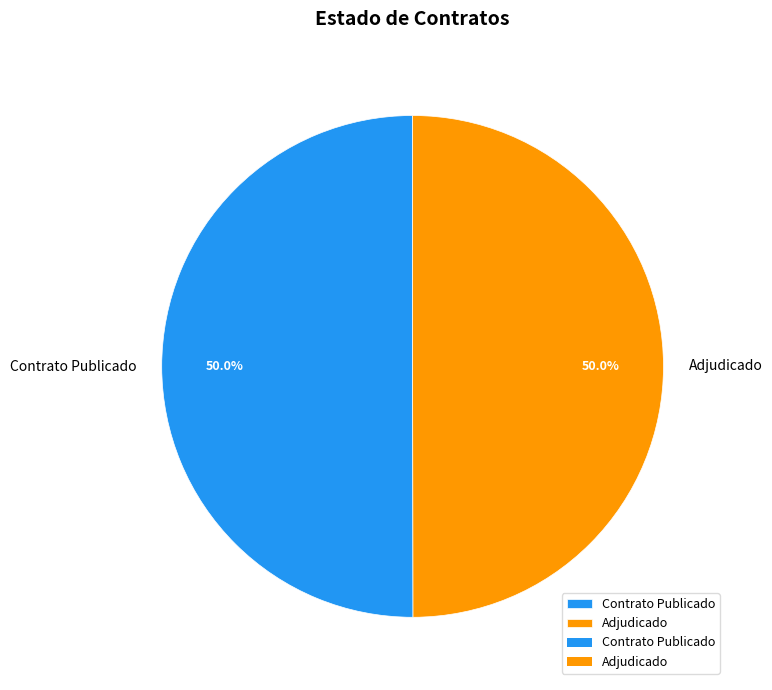

What is the ratio of the value at Adjudicado to the value at Contrato Publicado?

1.0